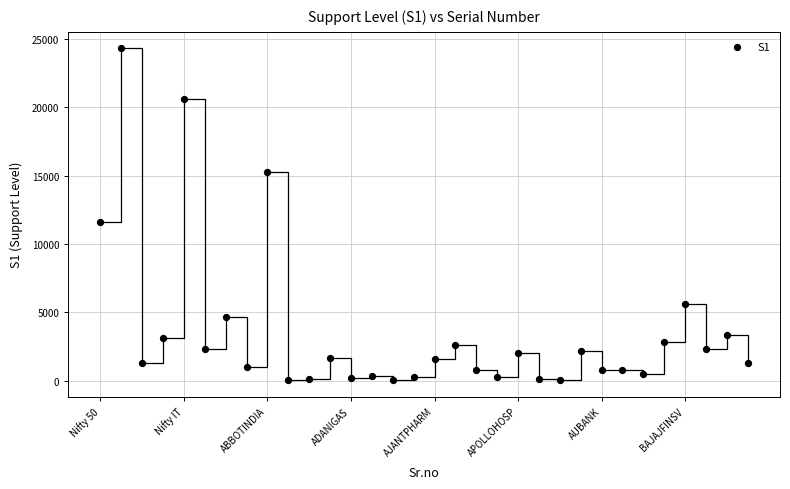

What Y value in the scatter plot is closest to 12165?

11575.8